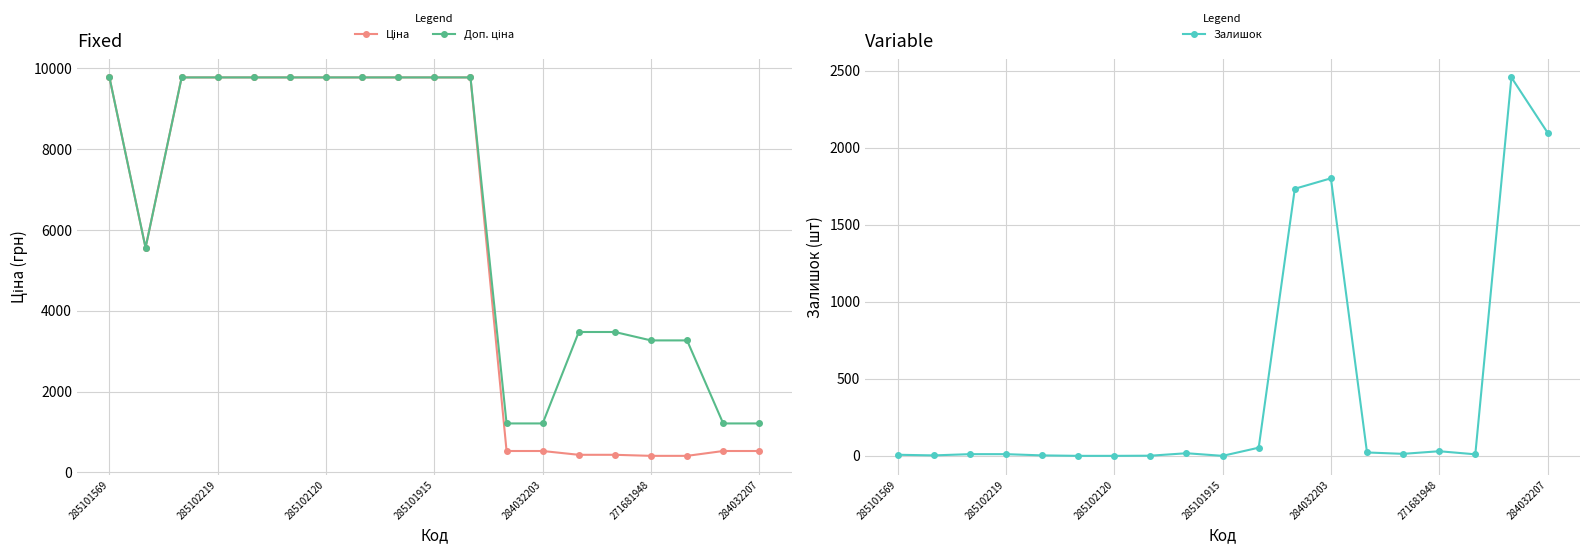

True or false: Ціна and Доп. ціна intersect in this chart.

False